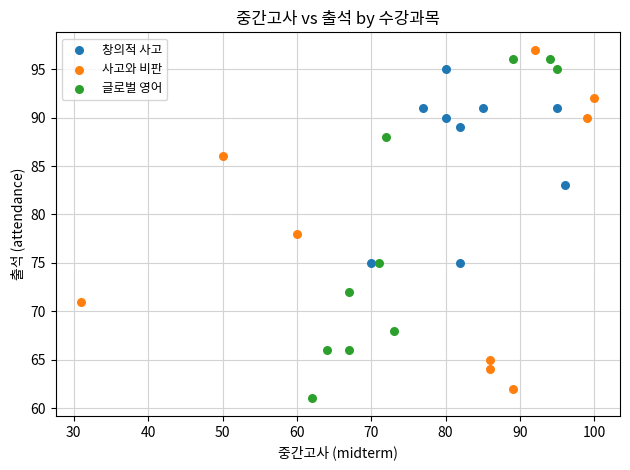

What are all the series names shown in the legend?

글로벌 영어, 창의적 사고, 사고와 비판